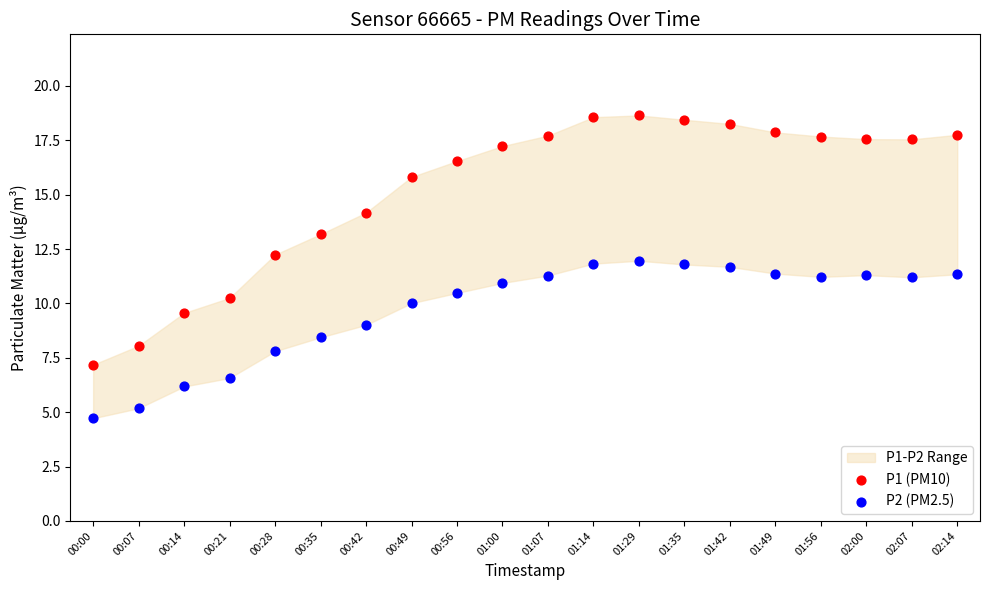

Which series reaches the minimum Y coordinate?

P2 (PM2.5)